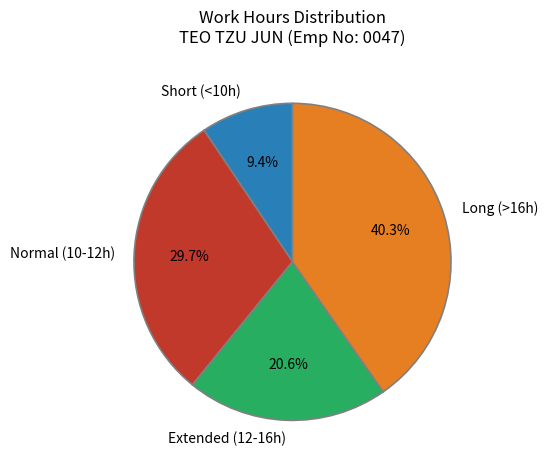

Is there any slice that represents more than half of the pie?

No